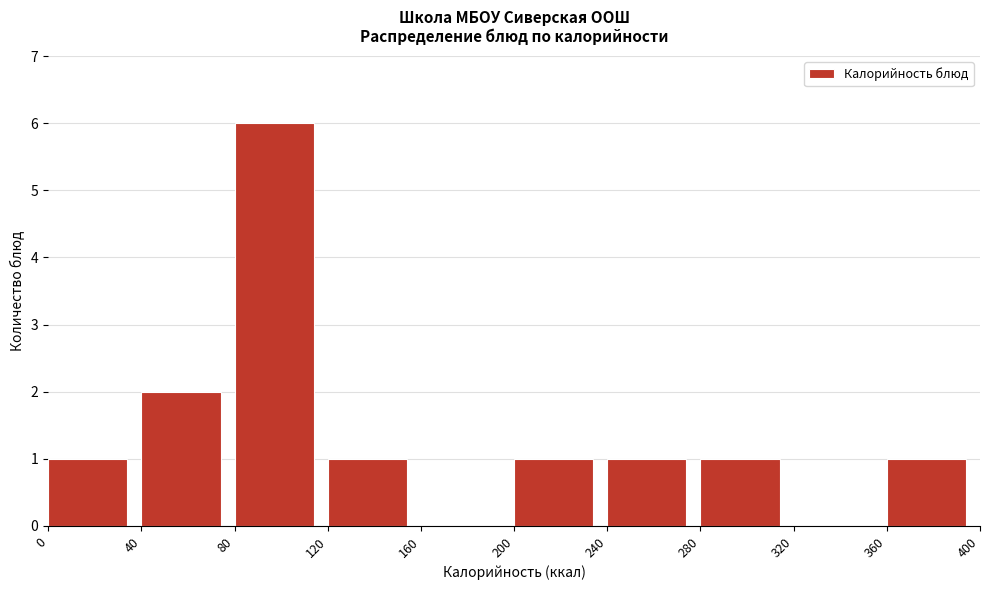

Reading left to right, list every bar in this chart as the range it spans on the x-axis followed by its height. The values are not printed on the chart, so give them approximately, as read against the axis.

0 to 40: 1
40 to 80: 2
80 to 120: 6
120 to 160: 1
160 to 200: 0
200 to 240: 1
240 to 280: 1
280 to 320: 1
320 to 360: 0
360 to 400: 1